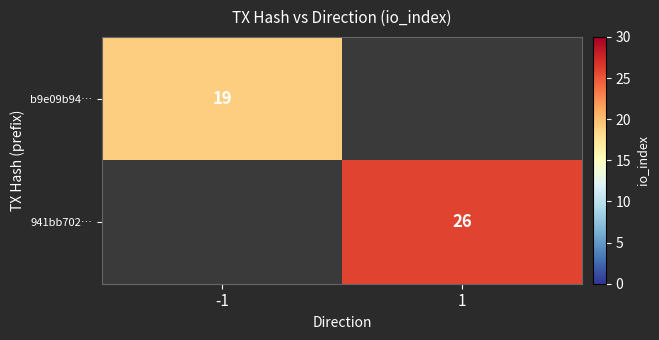

True or false: 941bb702… has a value of 34.9 at 1.

False